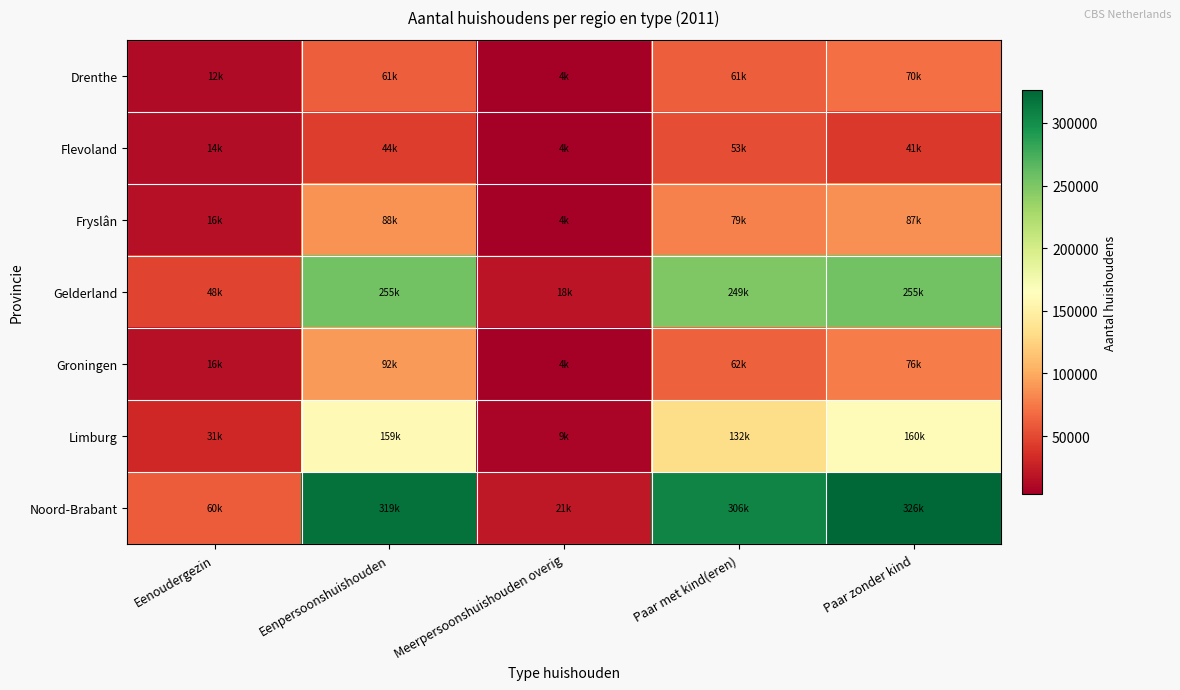

Rank the series by their maximum value, from highest to lowest.

Noord-Brabant, Gelderland, Limburg, Groningen, Fryslân, Drenthe, Flevoland